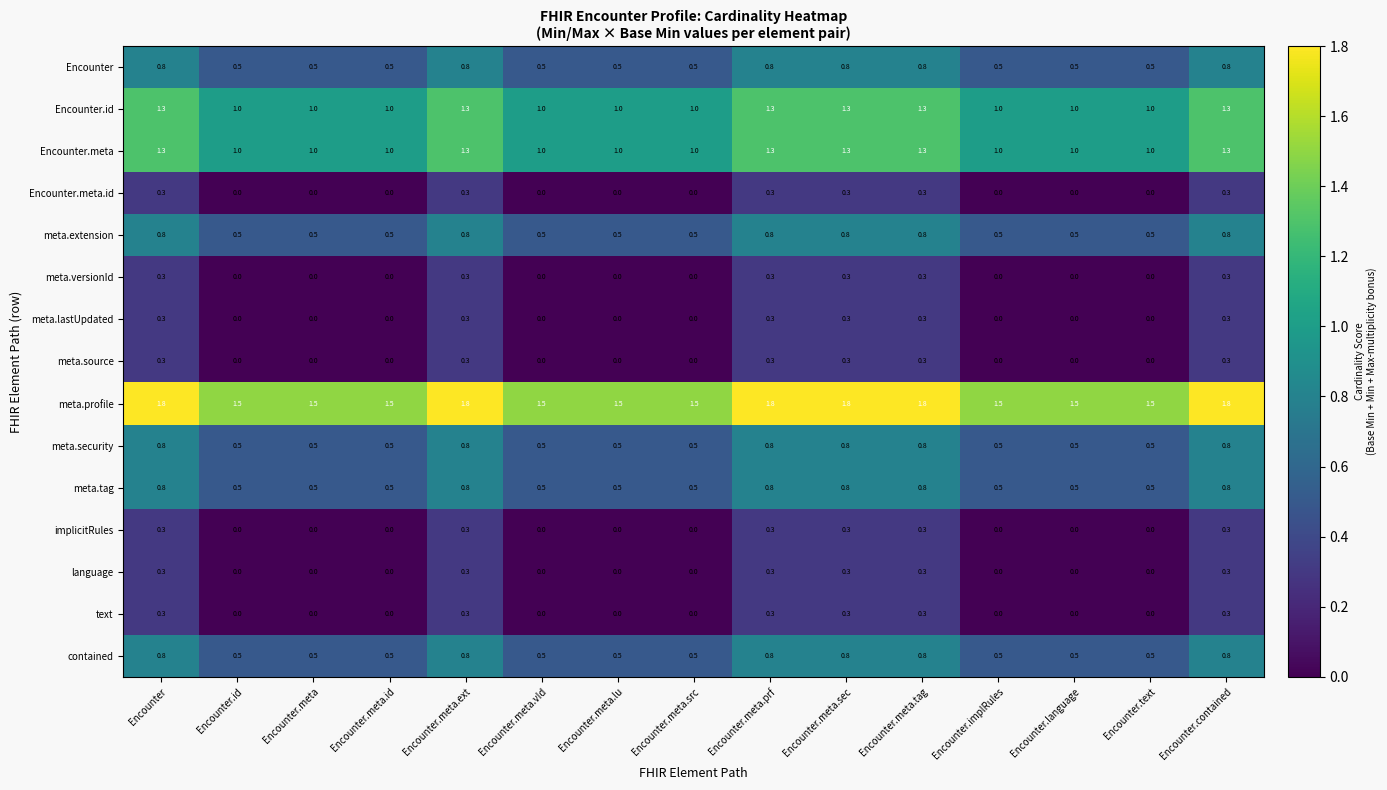

What is the highest value of the contained series?

0.8